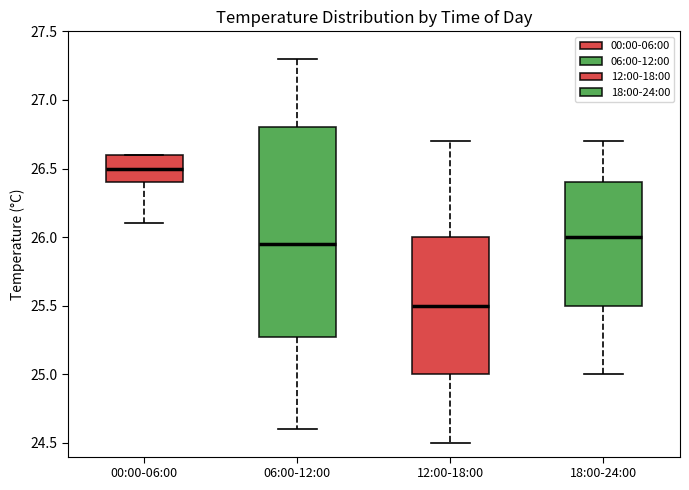

Reading left to right, read every box against the y-axis: the position of its median line, the range the box covers, and the ends of its whiskers. The values are not printed on the chart, so give them approximately, as read against the axis.

00:00-06:00: median 26.50, box 26.40 to 26.60, whiskers 26.10 to 26.60
06:00-12:00: median 25.95, box 25.30 to 26.80, whiskers 24.60 to 27.30
12:00-18:00: median 25.50, box 25.00 to 26.00, whiskers 24.50 to 26.70
18:00-24:00: median 26.00, box 25.50 to 26.40, whiskers 25.00 to 26.70